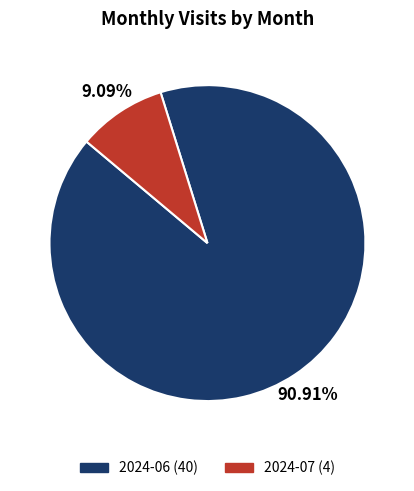

Which slice represents more than half of the pie?

2024-06